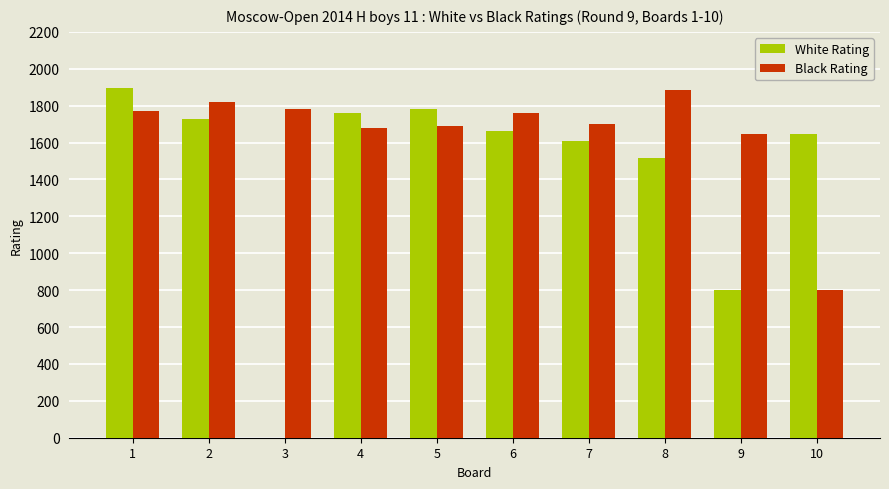

Does the chart contain stacked bars?

No